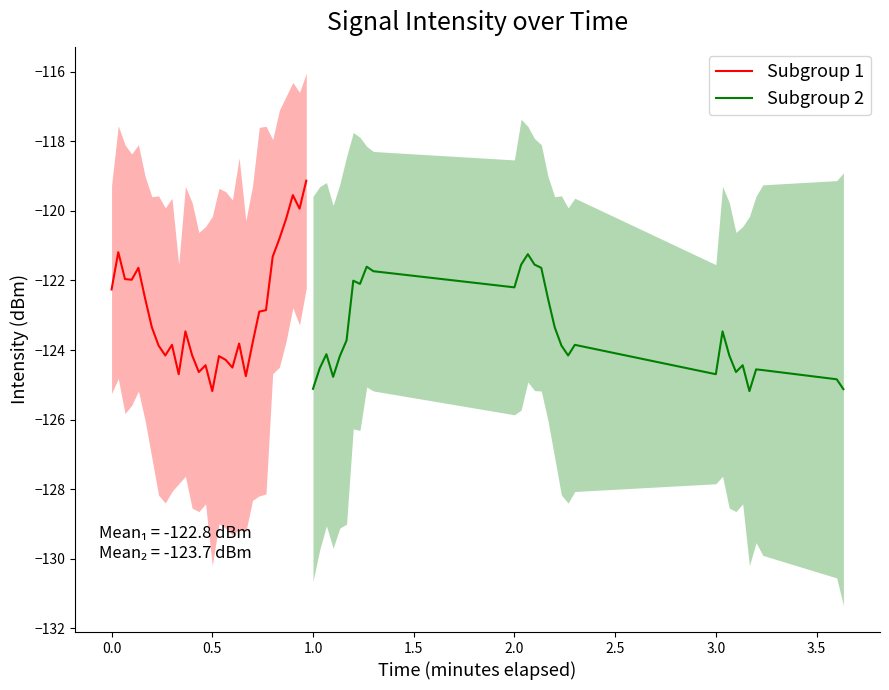

Does the chart display data point markers on the line(s)?

No